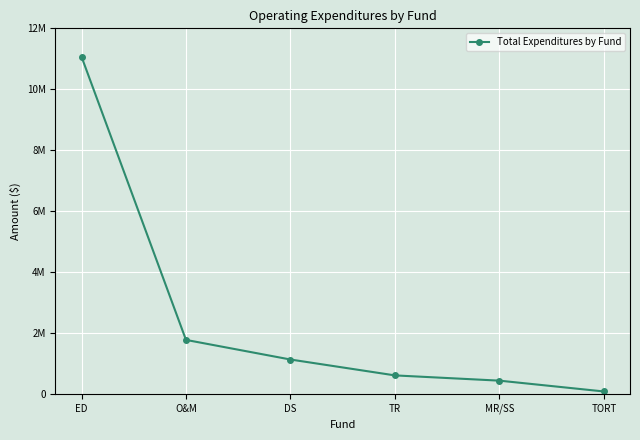

List the labels in order of value, smallest first.

TORT, MR/SS, TR, DS, O&M, ED